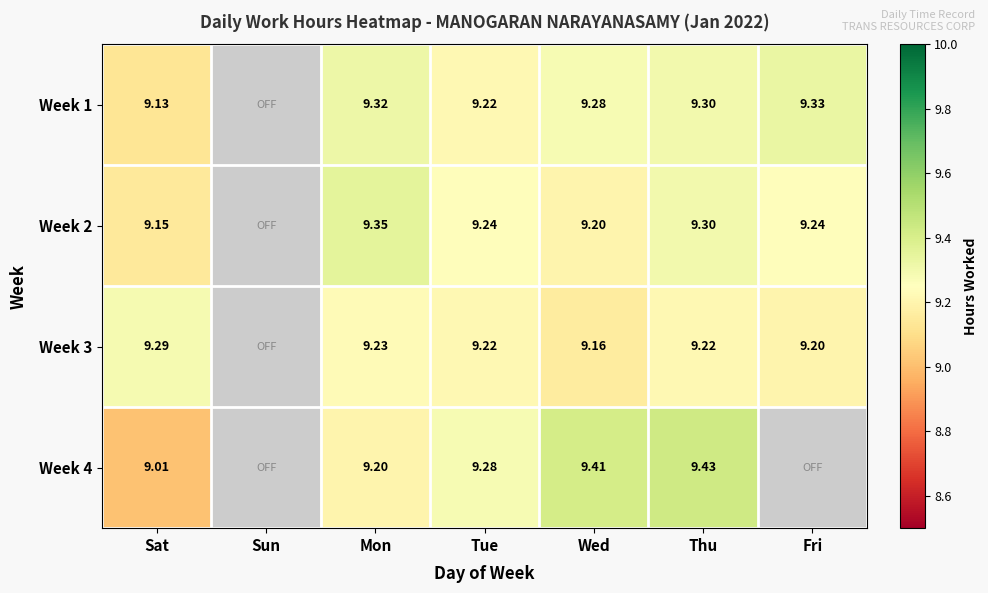

At which category is the sum across all series the highest?

Thu